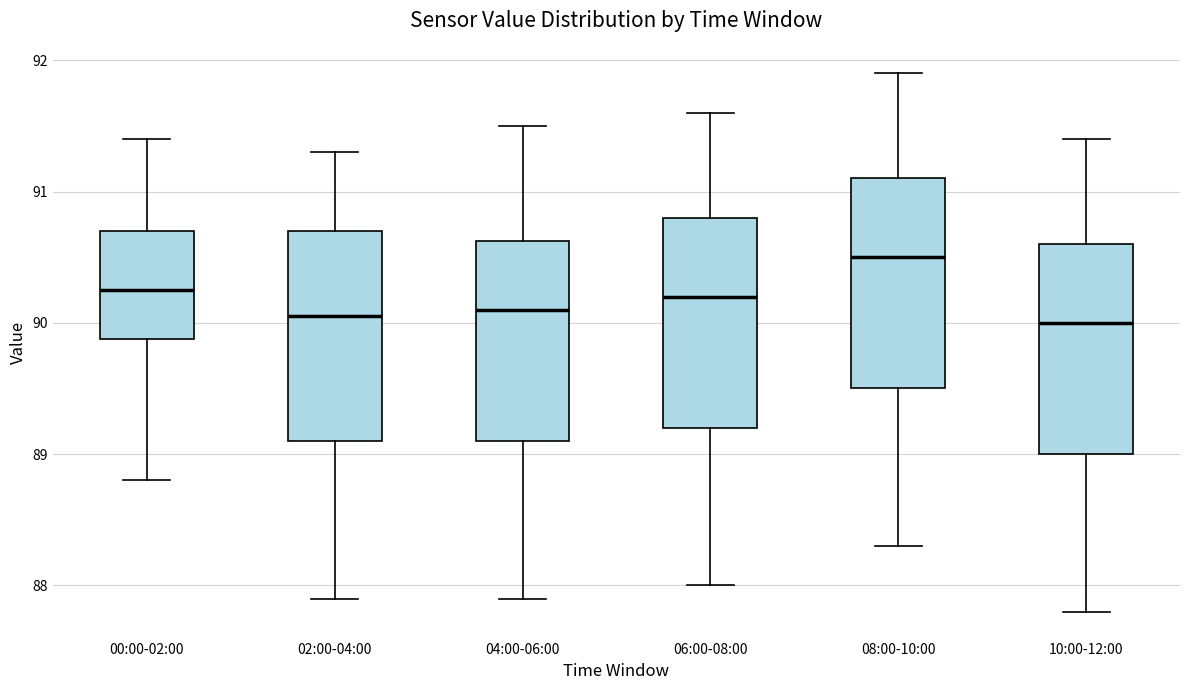

Reading left to right, read every box against the y-axis: the position of its median line, the range the box covers, and the ends of its whiskers. The values are not printed on the chart, so give them approximately, as read against the axis.

00:00-02:00: median 90.3, box 89.9 to 90.7, whiskers 88.8 to 91.4
02:00-04:00: median 90.1, box 89.1 to 90.7, whiskers 87.9 to 91.3
04:00-06:00: median 90.1, box 89.1 to 90.6, whiskers 87.9 to 91.5
06:00-08:00: median 90.2, box 89.2 to 90.8, whiskers 88.0 to 91.6
08:00-10:00: median 90.5, box 89.5 to 91.1, whiskers 88.3 to 91.9
10:00-12:00: median 90.0, box 89.0 to 90.6, whiskers 87.8 to 91.4